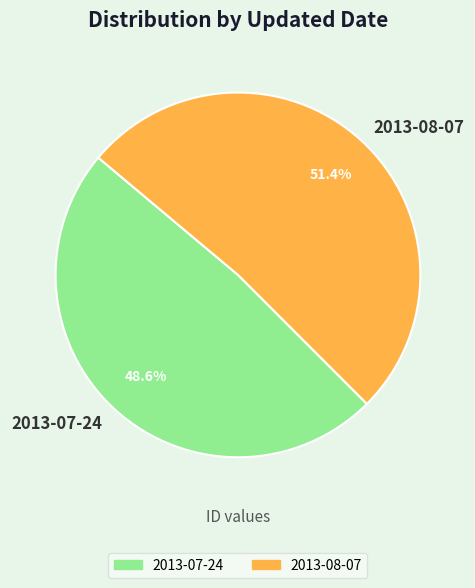

Which category has the smallest portion of the pie?

2013-07-24